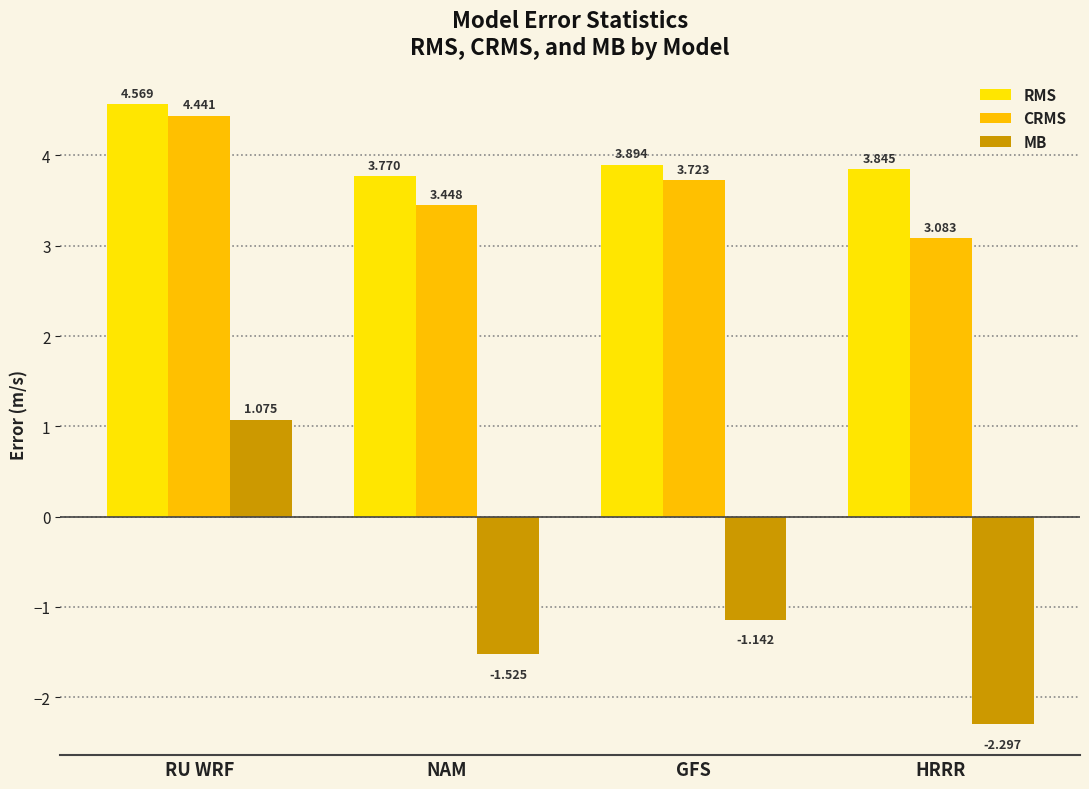

True or false: MB has a value of 1.5 at RU WRF.

False